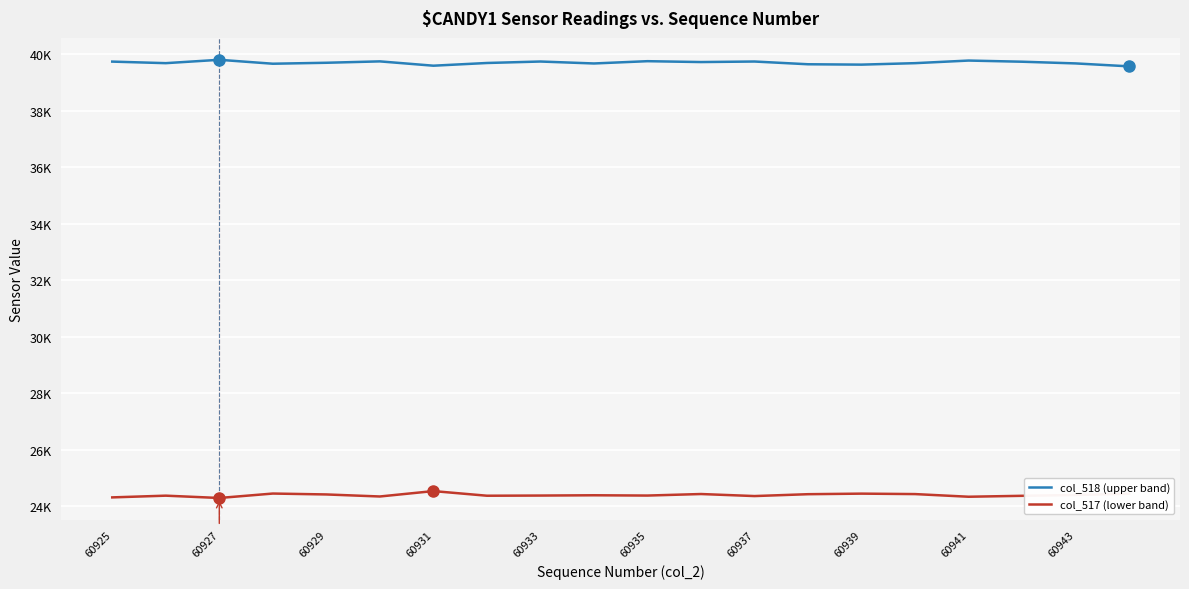

What is the minimum value shown in the chart?

24295